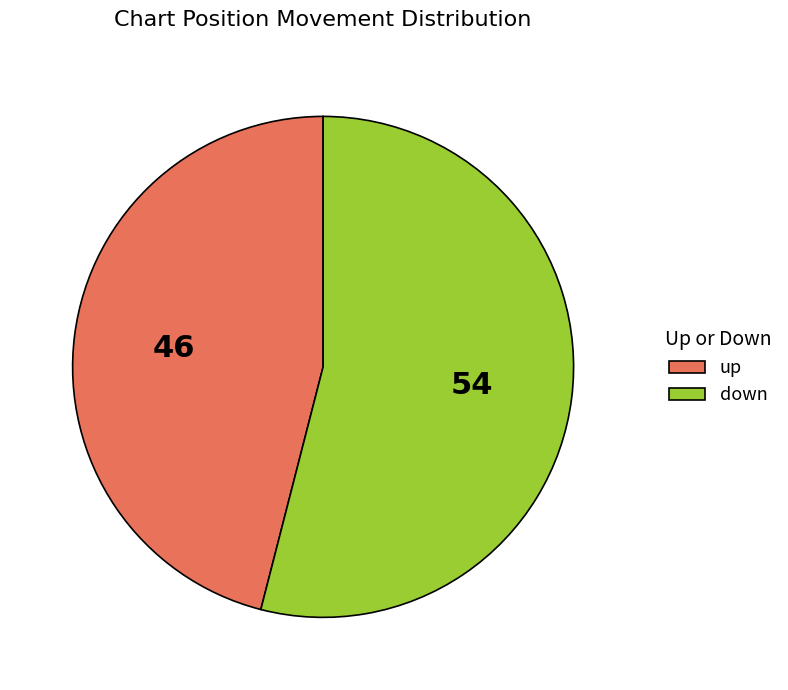

Rank the categories by value from lowest to highest.

up, down